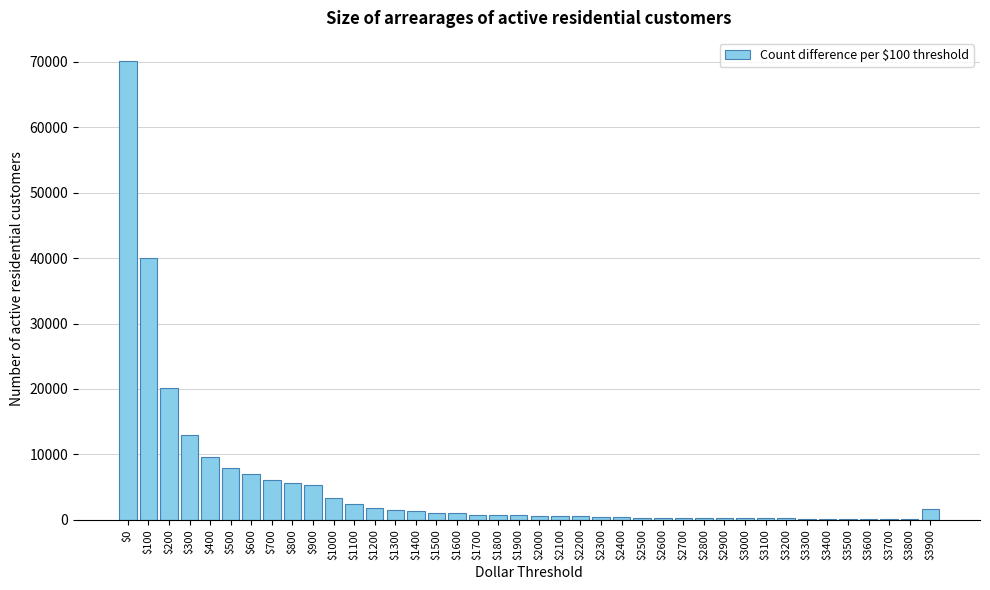

What is the sum of all values?

205817